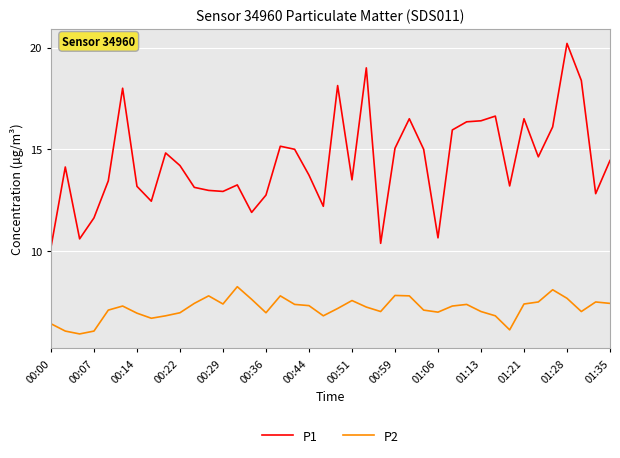

What is the difference between the maximum and minimum values in the P1 series?

10.0